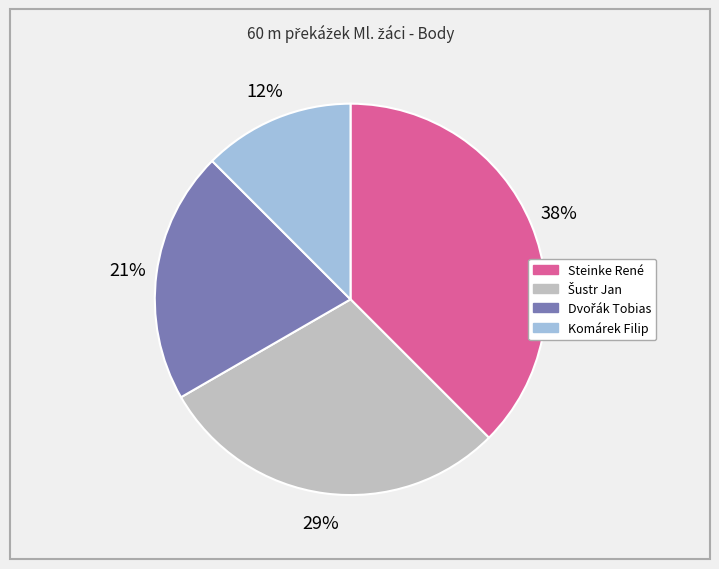

To the nearest percent, what is the combined percentage of Steinke René and Komárek Filip?

50%